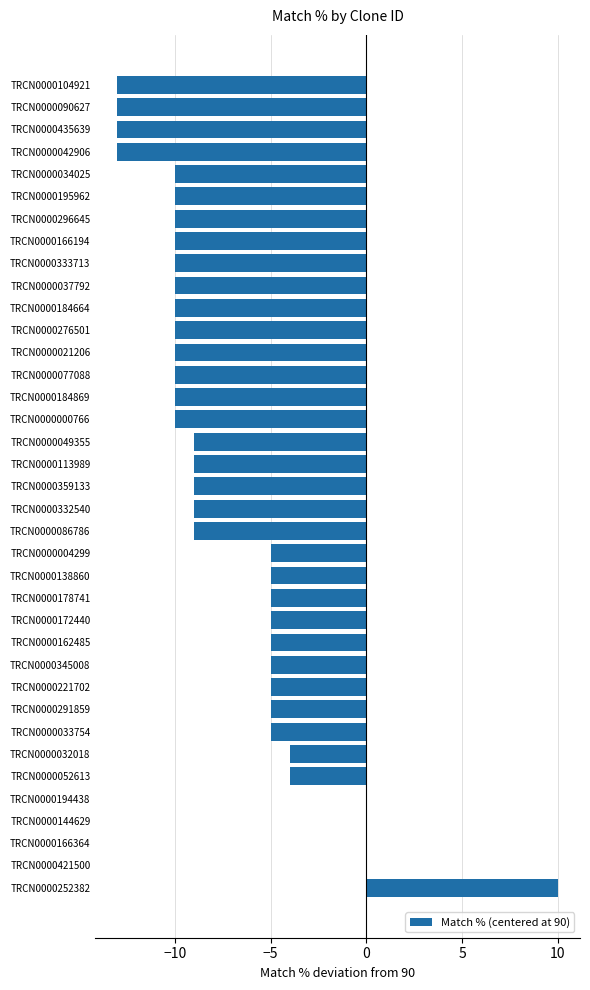

True or false: the data shows -3 at TRCN0000333713.

False